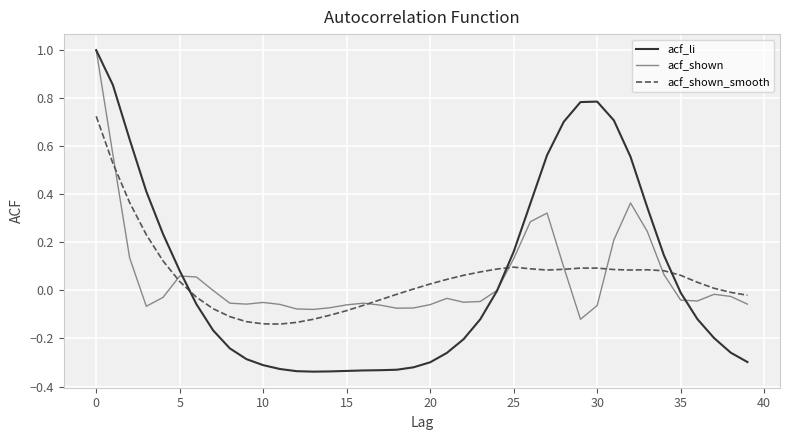

What is the maximum value shown in the chart?

1.0